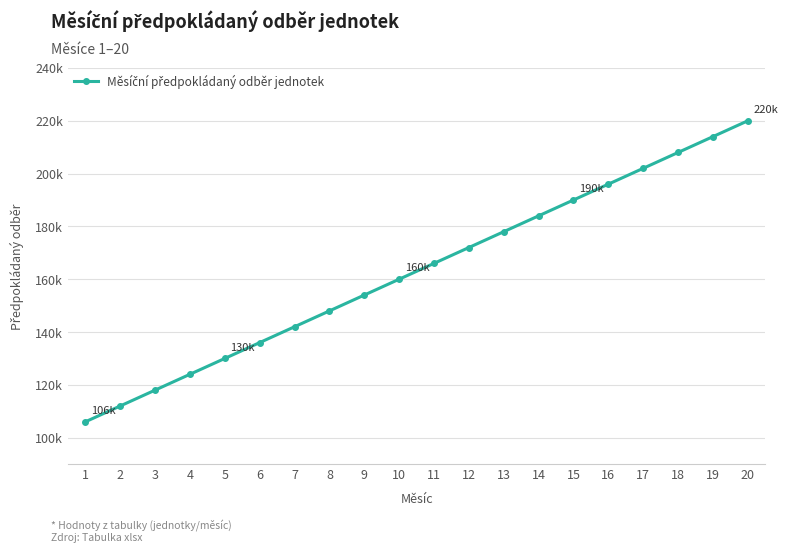

Does the chart have visible grid lines?

Yes